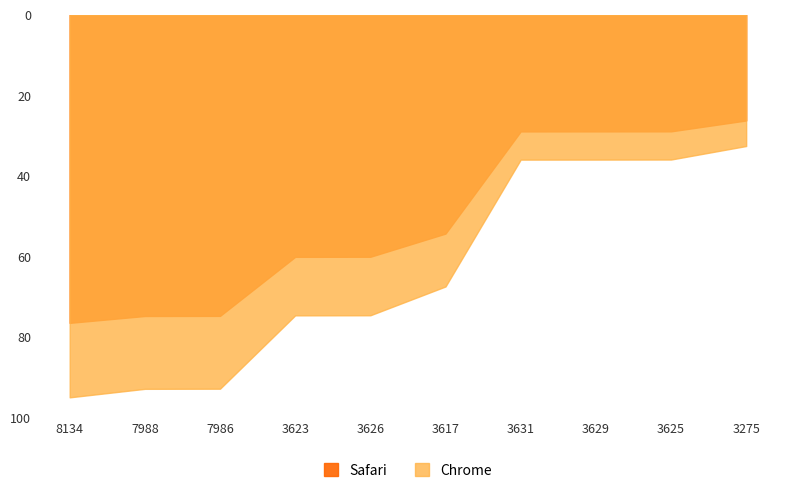

Which series has the largest range (max minus min)?

Safari